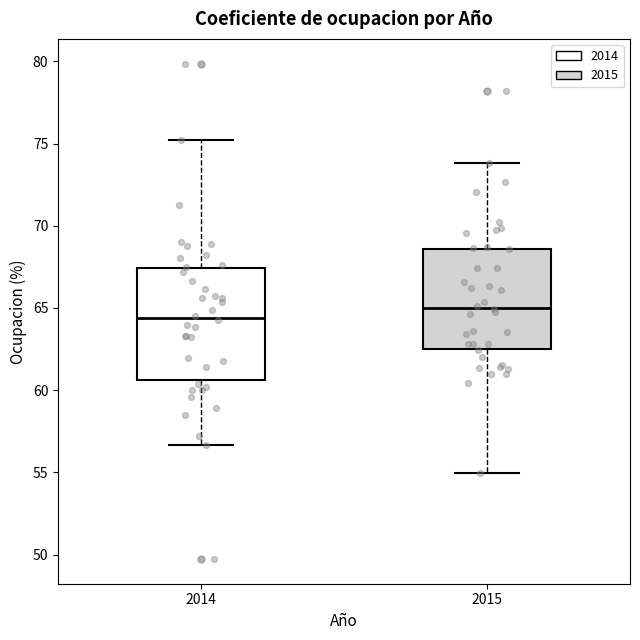

Reading left to right, transcribe this box plot: for each box, give where its median line is, the range the box spans, and where its two whiskers end, as read against the y-axis. The values are not printed on the chart, so give them approximately, as read against the axis.

2014: median 64.5, box 60.5 to 67.5, whiskers 56.5 to 75.0
2015: median 65.0, box 62.5 to 68.5, whiskers 55.0 to 74.0